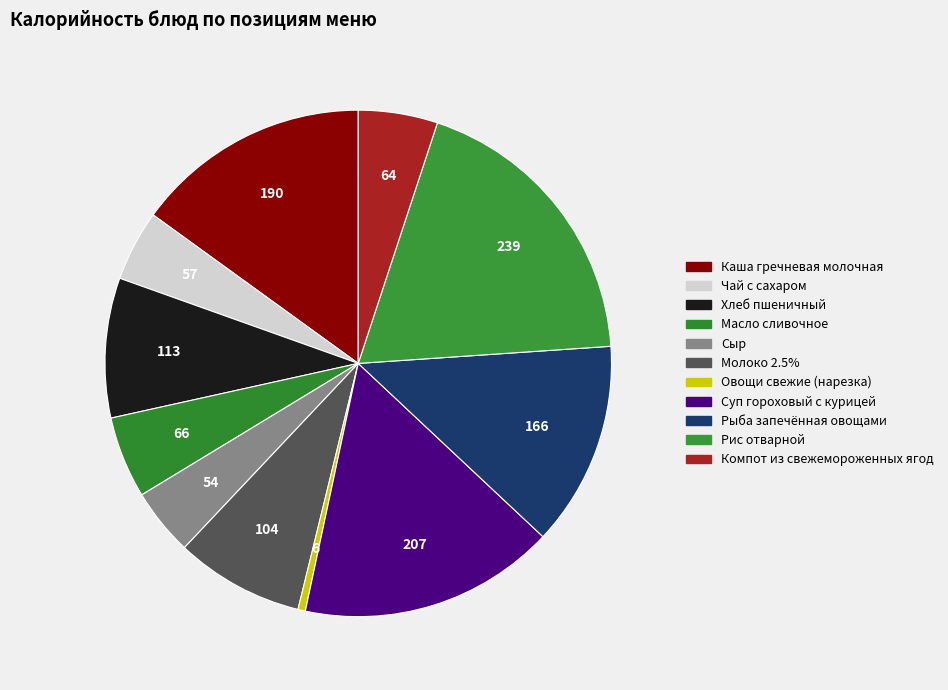

Combined, do Молоко 2.5% and Рис отварной account for over 50%?

No